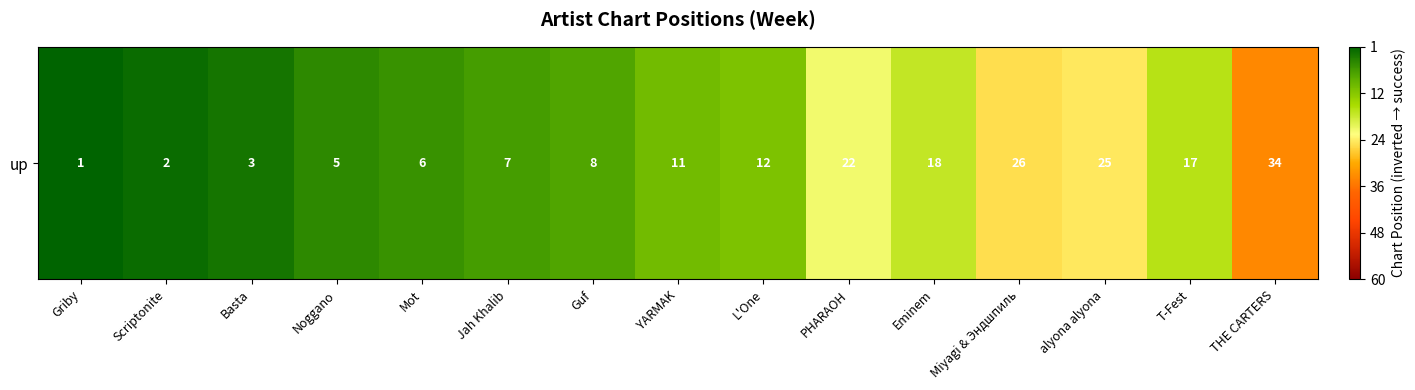

What is the ratio of the value at L'One to the value at YARMAK?

1.0